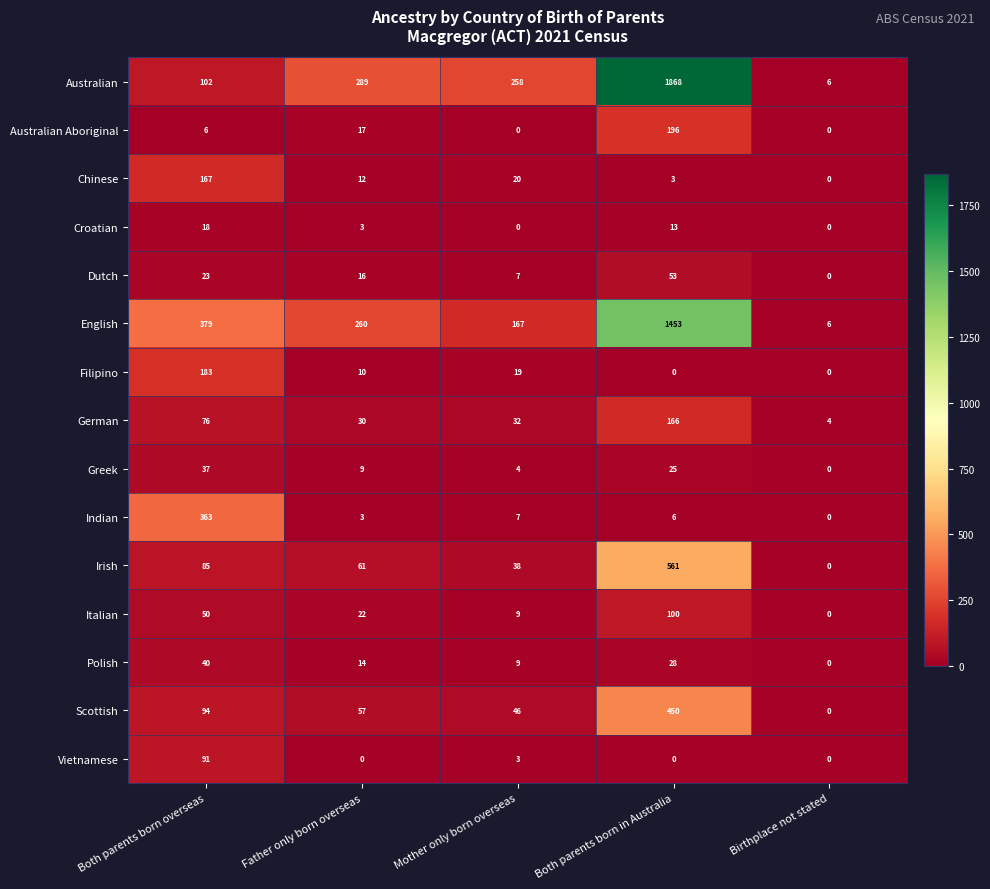

How many distinct data groups are displayed?

15